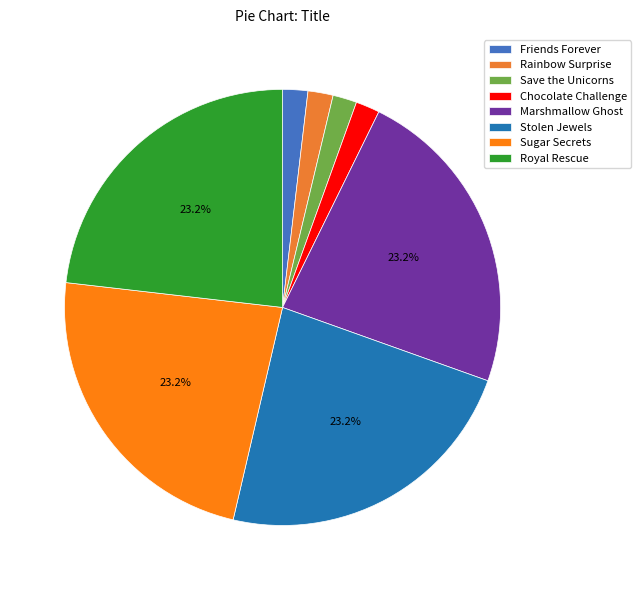

Does Sugar Secrets account for over 50% of the chart?

No